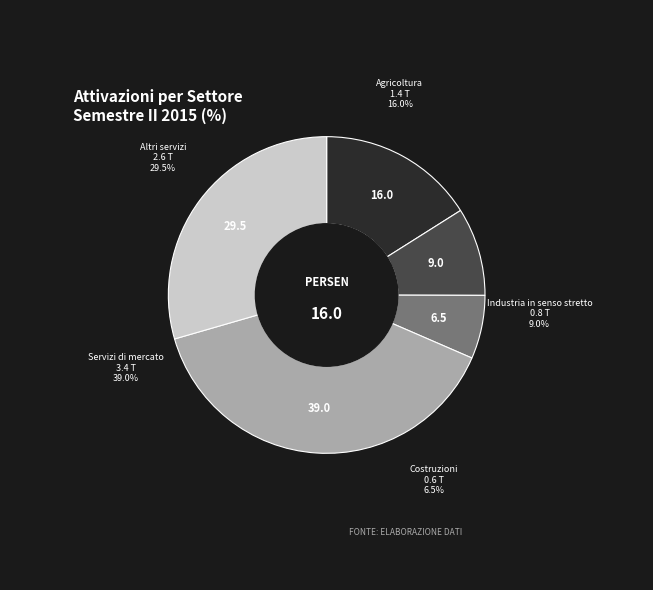

Which slice is the largest?

Servizi di mercato